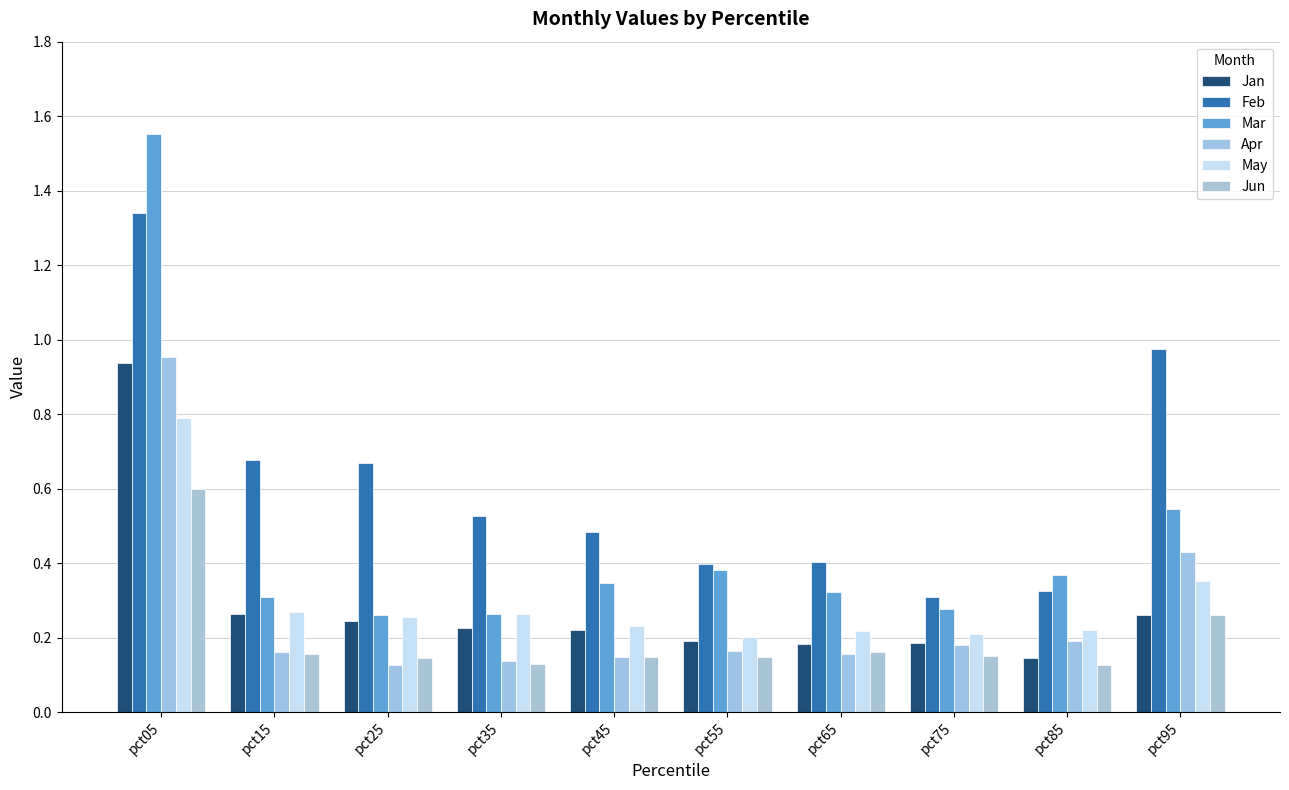

Which series changed the most between pct35 and pct95?

Feb